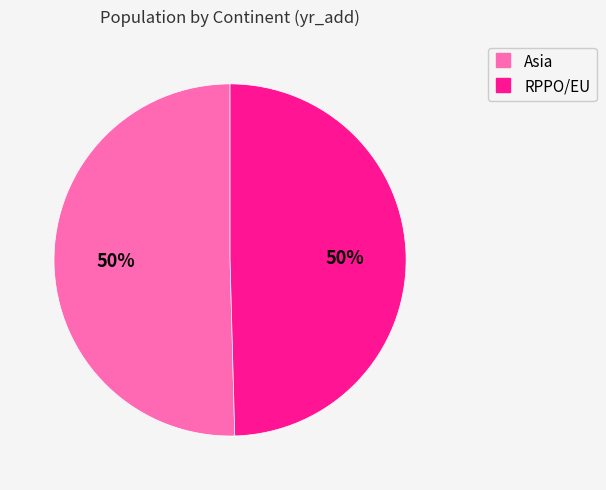

Combined, do Asia and RPPO/EU account for over 50%?

Yes